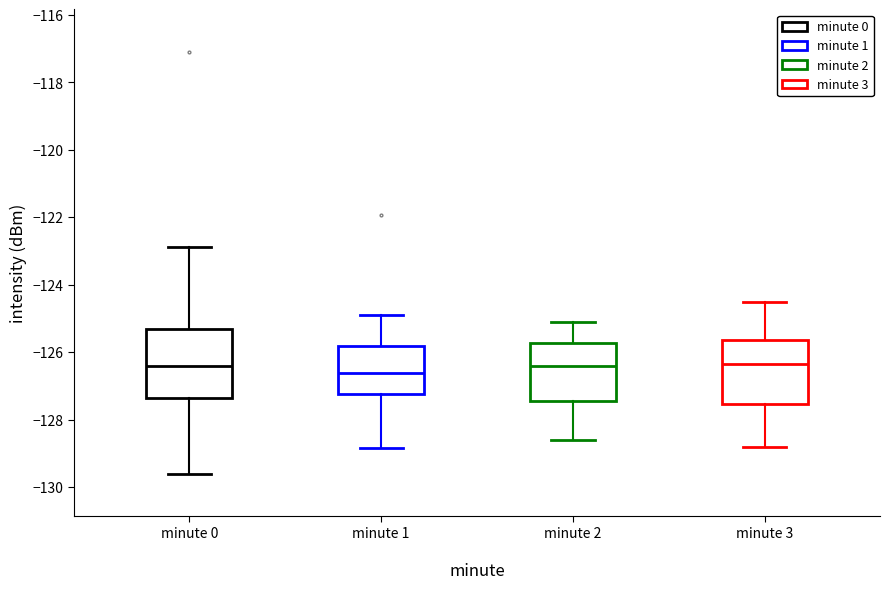

Where does the median line of the box for minute 1 sit on the y-axis? The values are not printed on the chart, so give them approximately, as read against the axis.

-126.6